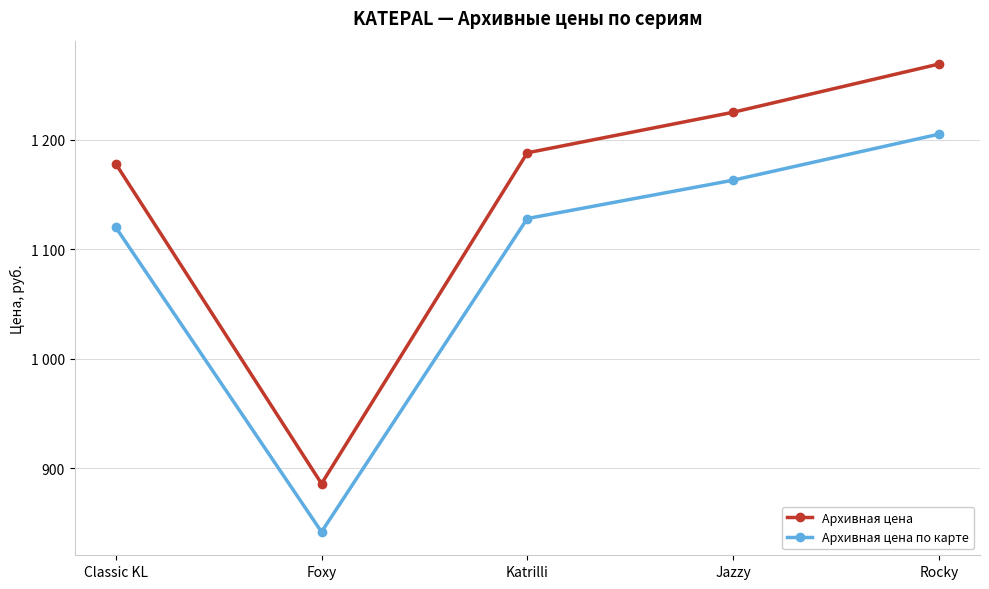

What is the sum of the Архивная цена values at Rocky and Jazzy?

2494